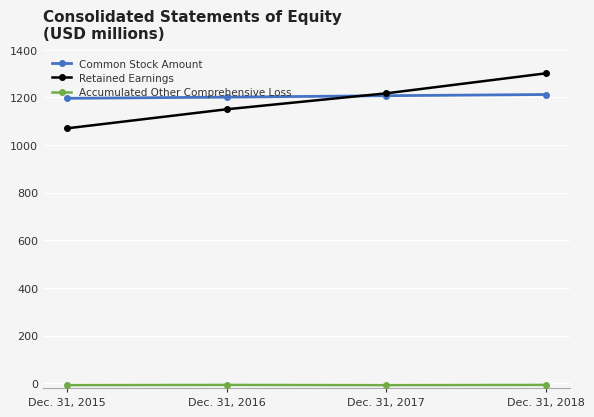

At how many categories does at least one series exceed 641?

4